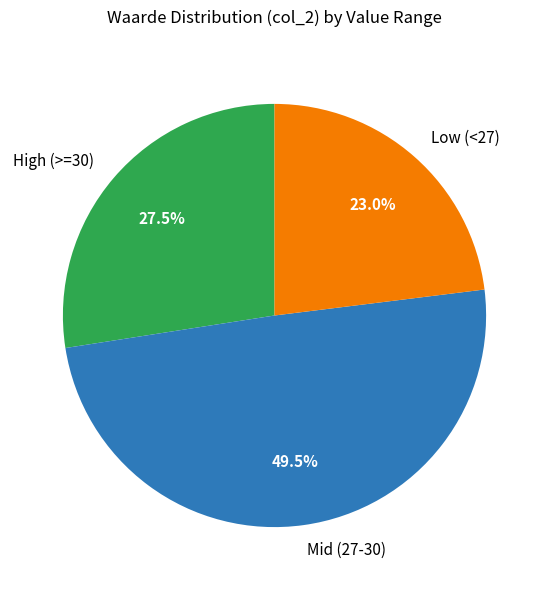

What is the ratio of the value at Mid (27-30) to the value at High (>=30)?

1.8